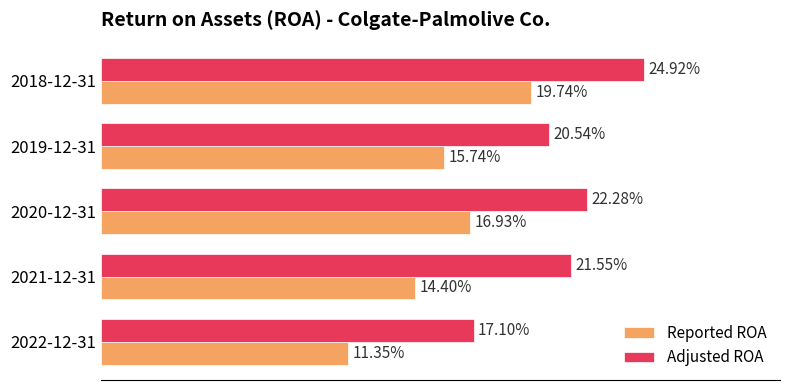

List the series in order of their peak value, highest first.

Adjusted ROA, Reported ROA